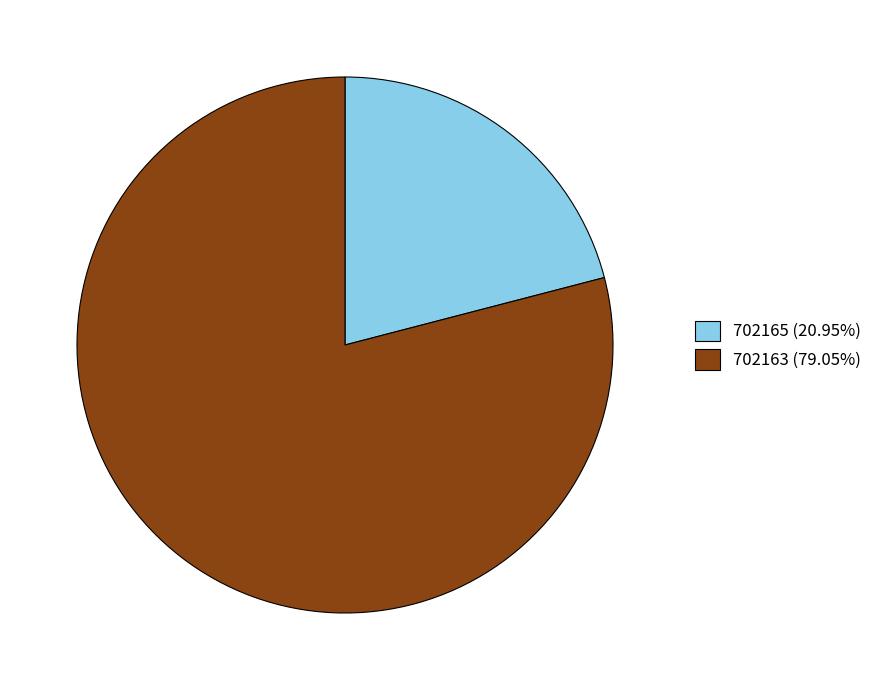

What is the largest slice in the pie chart?

702163